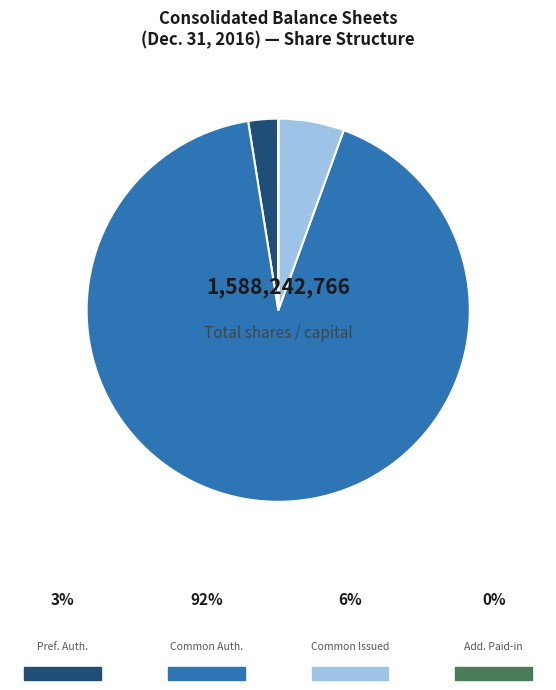

Does any single category account for the majority?

Yes